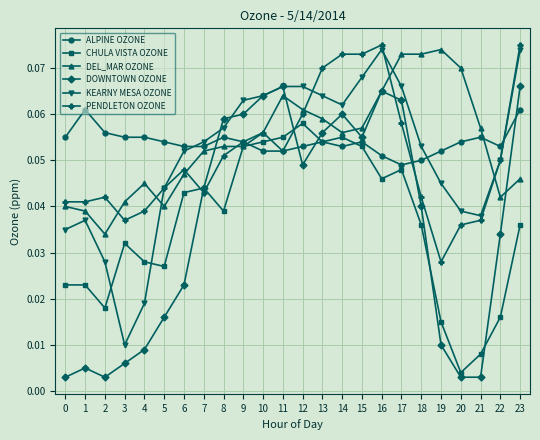

How many intersections are there between DOWNTOWN OZONE and ALPINE OZONE?

5